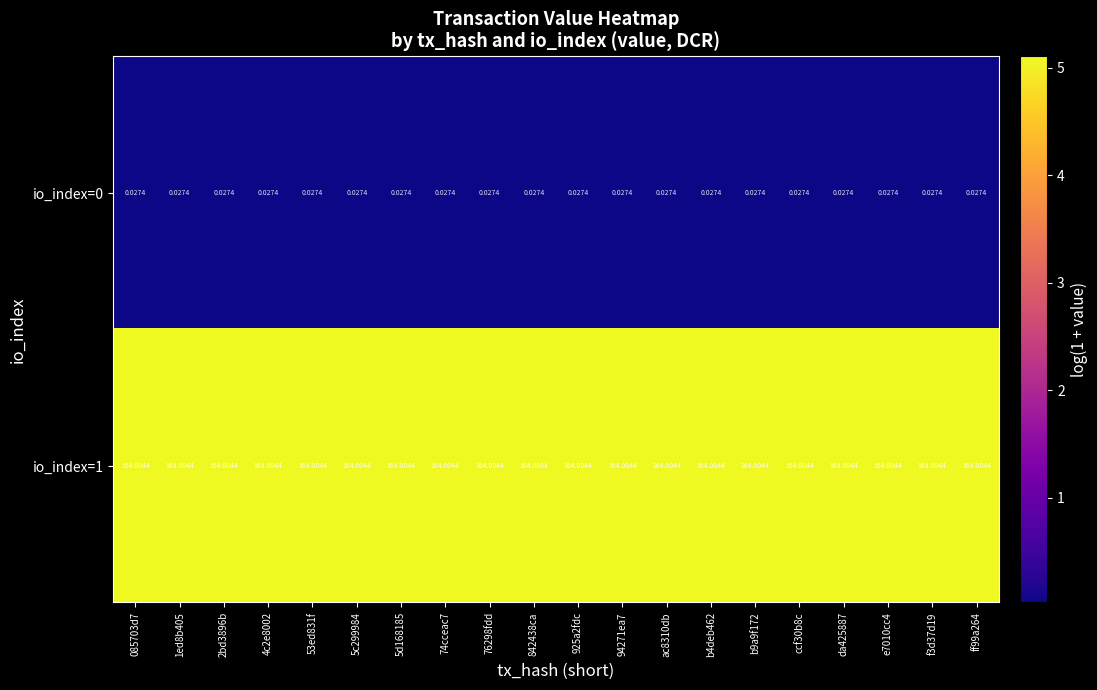

Is the value of io_index=0 at b9a9f172 greater than the value of io_index=1 at 842438ca?

No